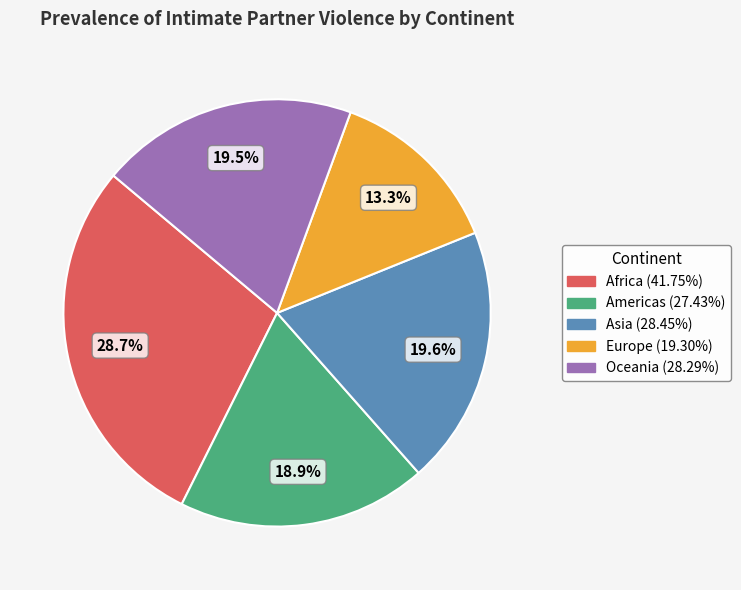

Is there a majority slice in this chart?

No